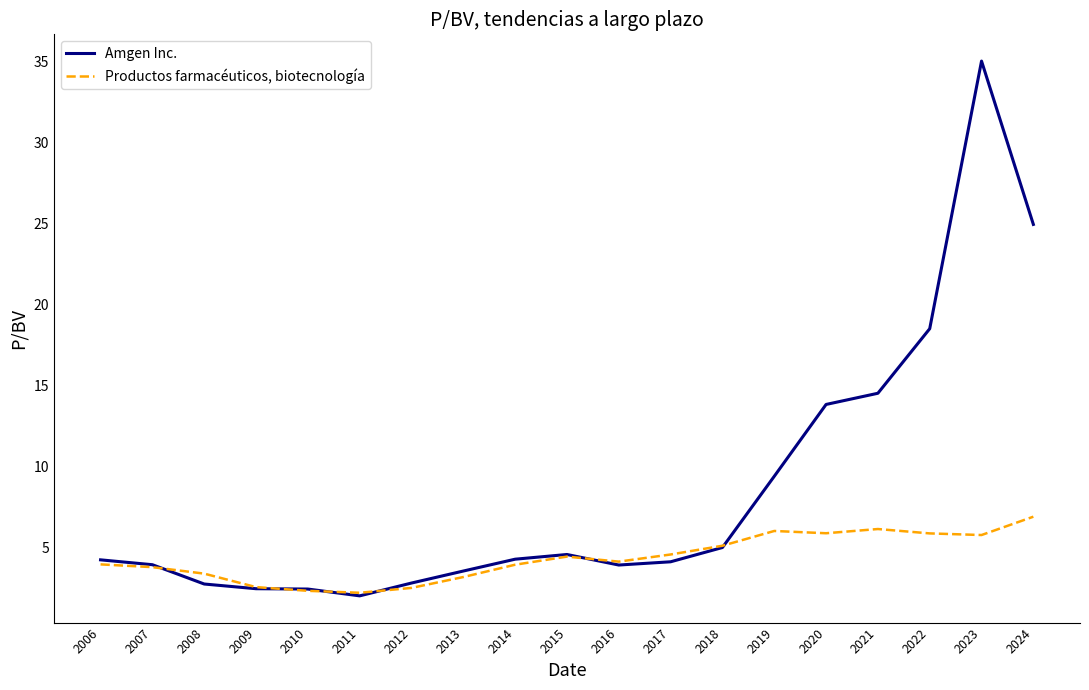

What is the difference between the maximum and minimum values in the Productos farmacéuticos, biotecnología series?

4.7